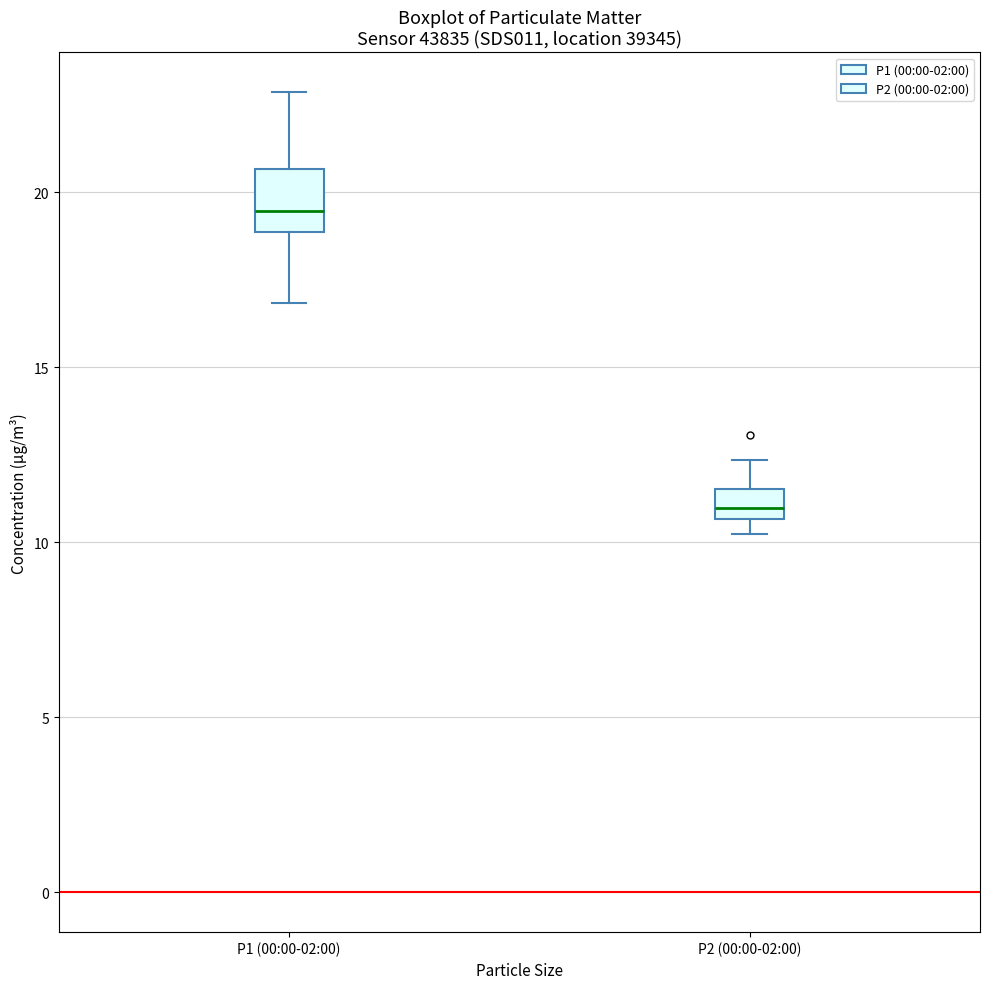

Reading left to right, read every box against the y-axis: the position of its median line, the range the box covers, and the ends of its whiskers. The values are not printed on the chart, so give them approximately, as read against the axis.

P1 (00:00-02:00): median 19.5, box 19.0 to 20.5, whiskers 17.0 to 23.0
P2 (00:00-02:00): median 11.0, box 10.5 to 11.5, whiskers 10.0 to 12.5